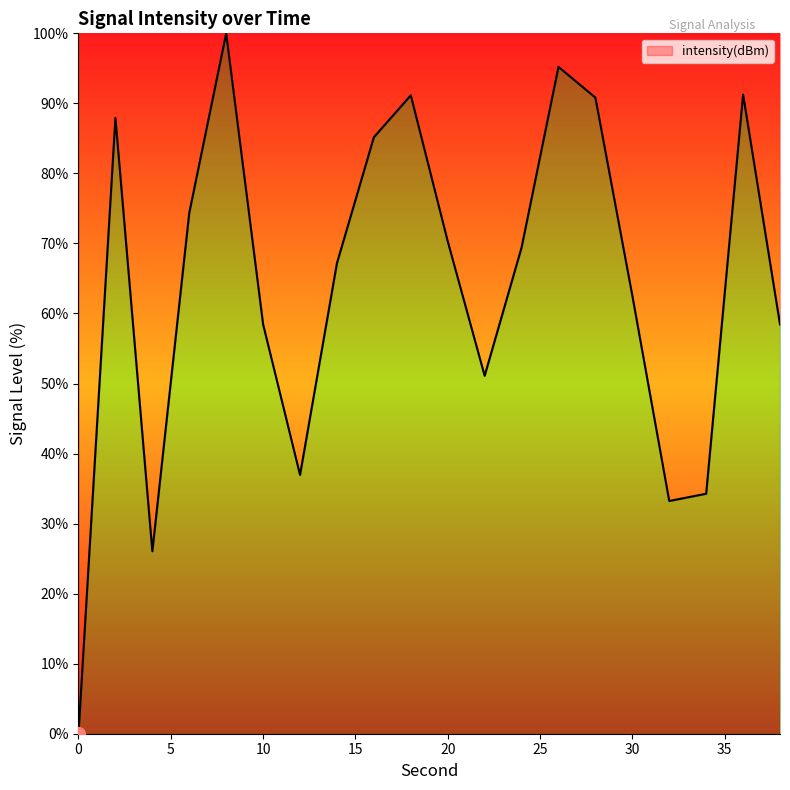

What is the difference between the maximum and minimum values?

100.0